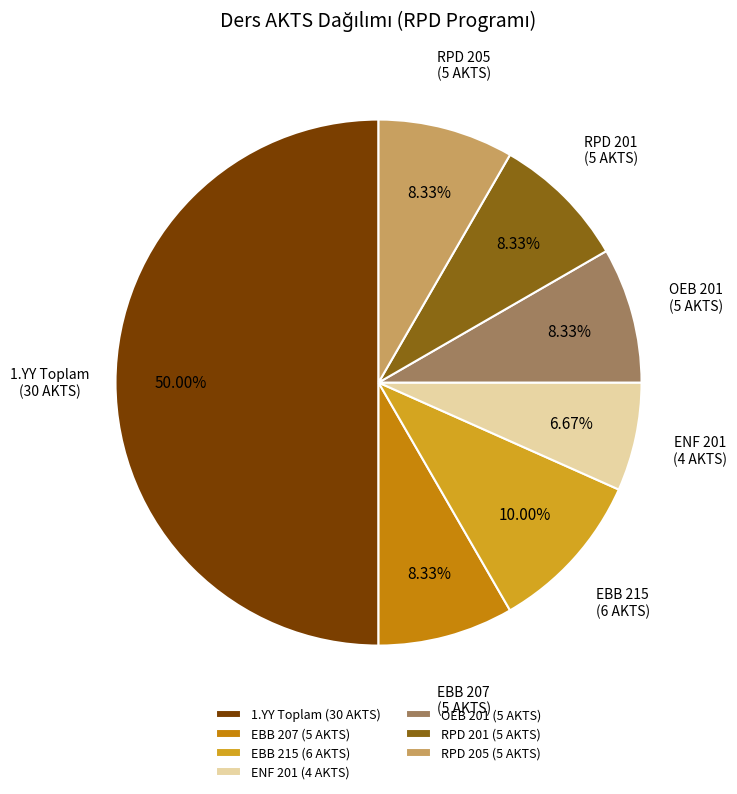

How many slices are in this pie chart?

7